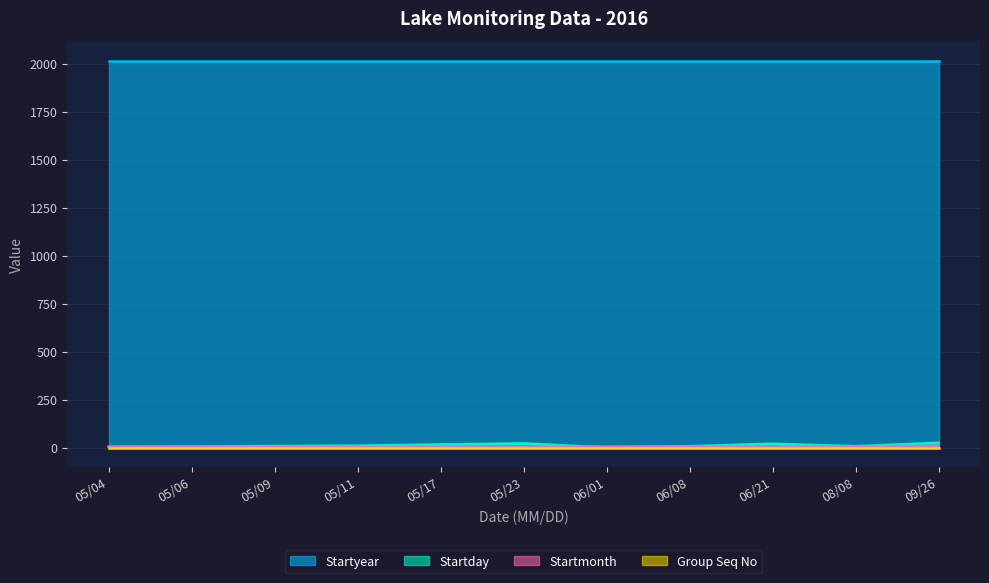

Which category has the highest value across all series?

09/26